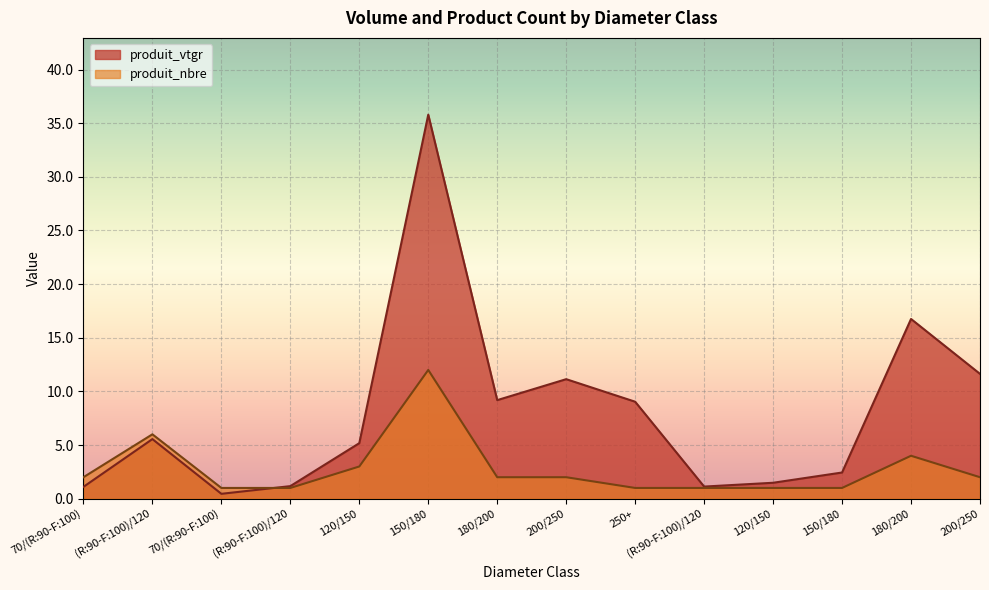

Is the value of produit_vtgr at 120/150 greater than the value of produit_nbre at (R:90-F:100)/120?

No